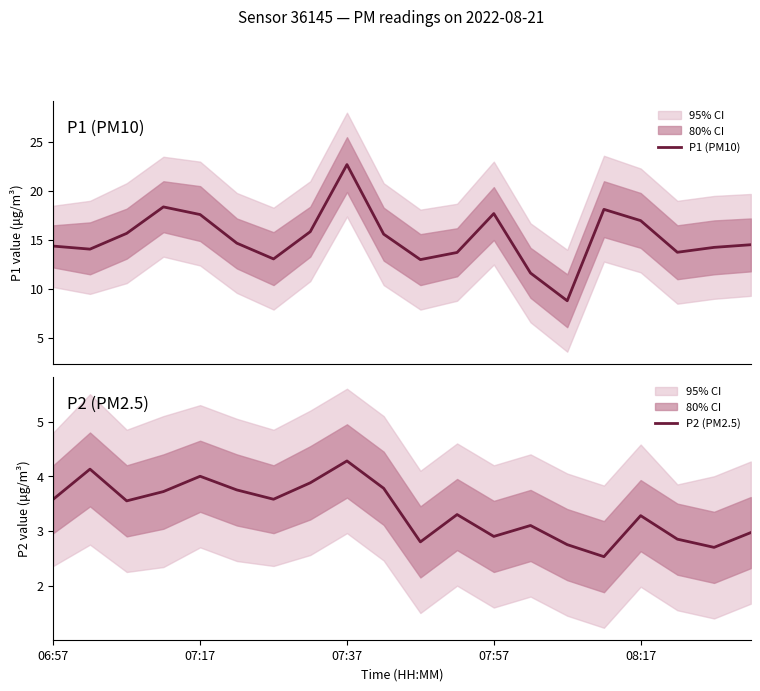

What is the greatest value displayed?

22.7